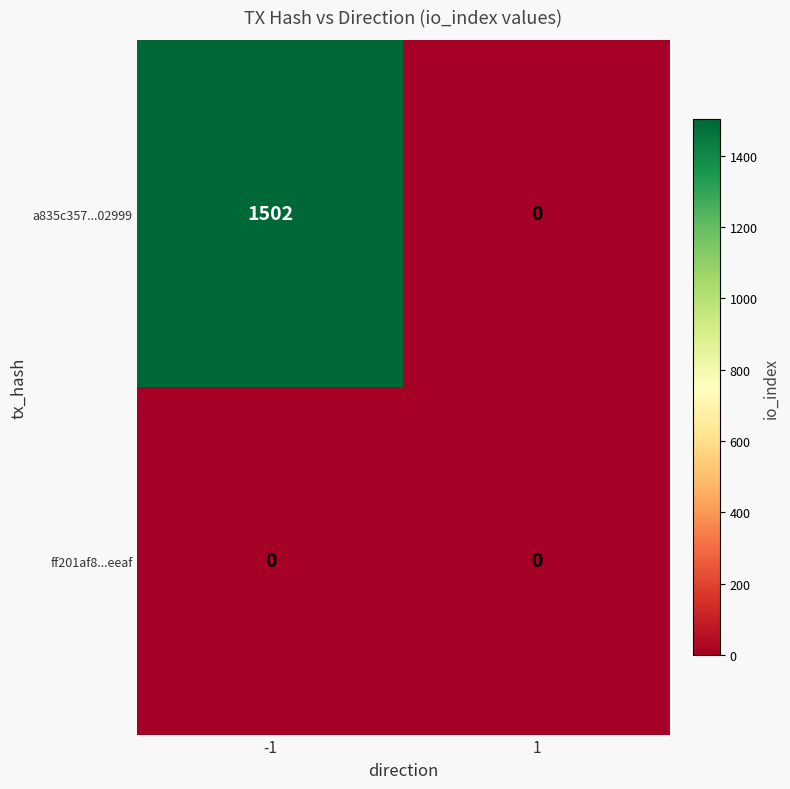

Read the a835c357...02999 value at -1.

1502